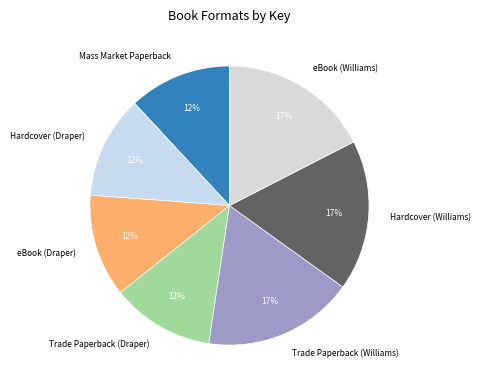

To the nearest percent, what portion does eBook (Draper) represent?

12%